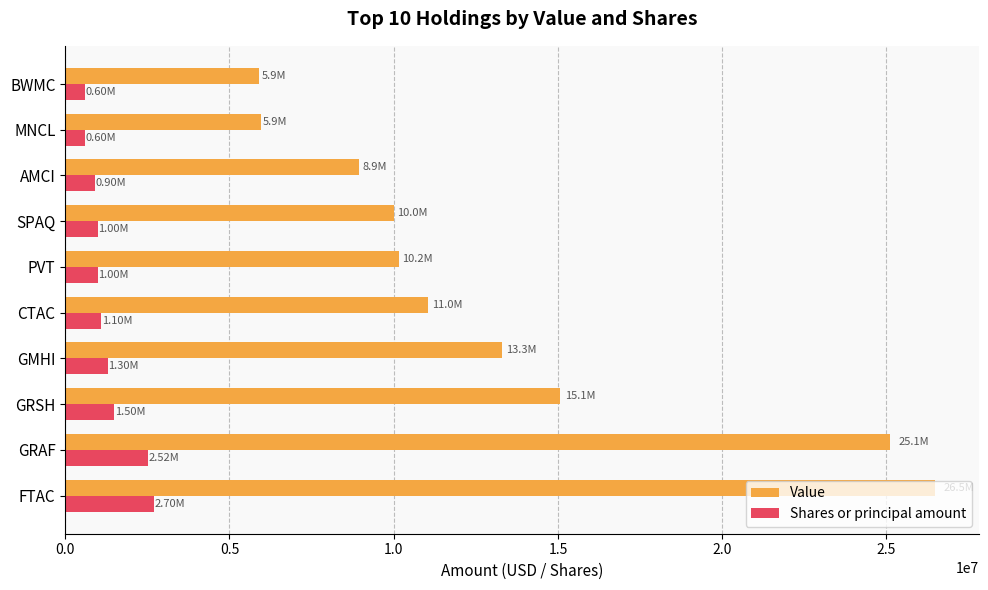

How many distinct data groups are displayed?

2